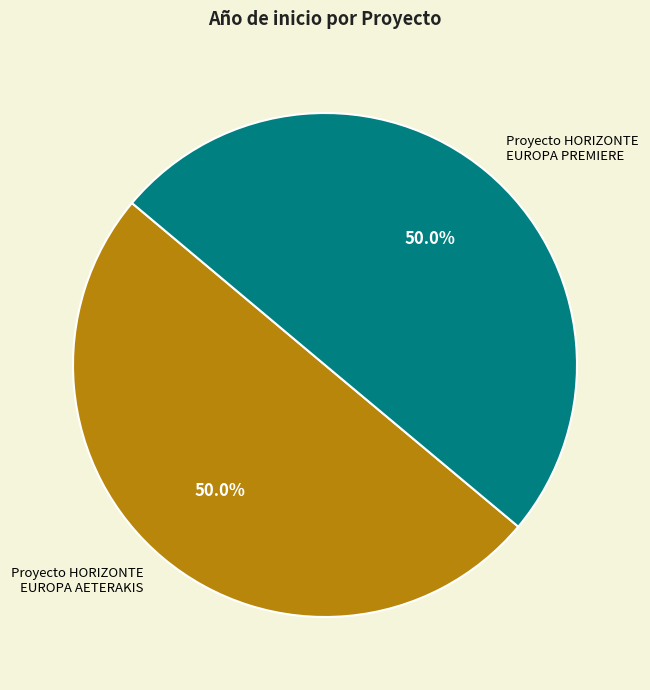

True or false: Proyecto HORIZONTE EUROPA PREMIERE accounts for 41% of the total.

False